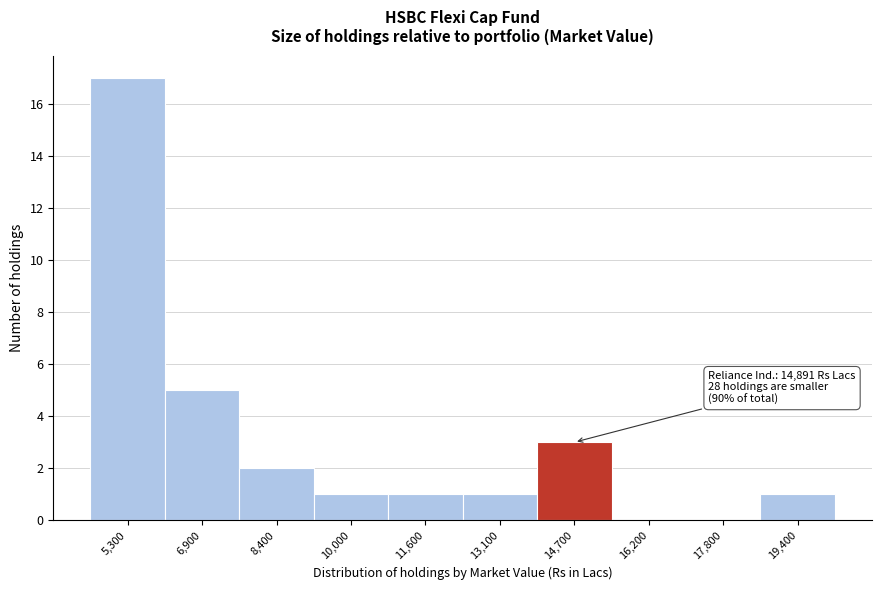

Over which range of the x-axis is the bar tallest?

4600 to 6200